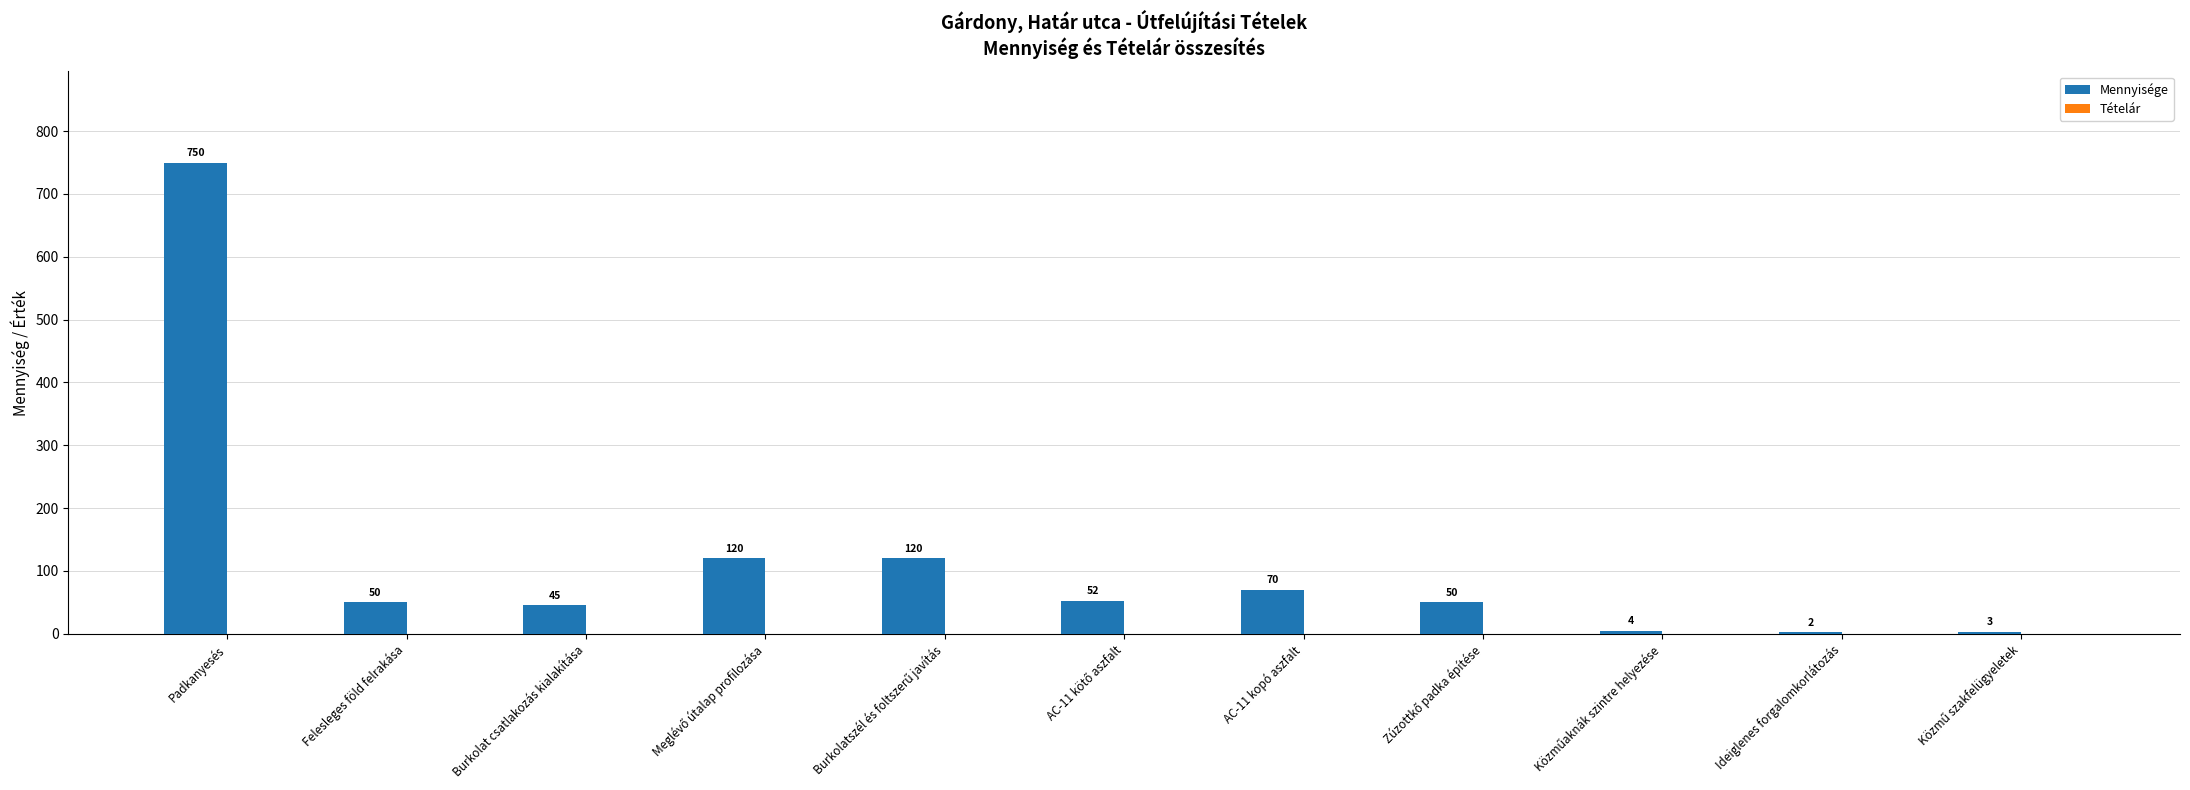

Where does the data first go above 50?

Padkanyesés